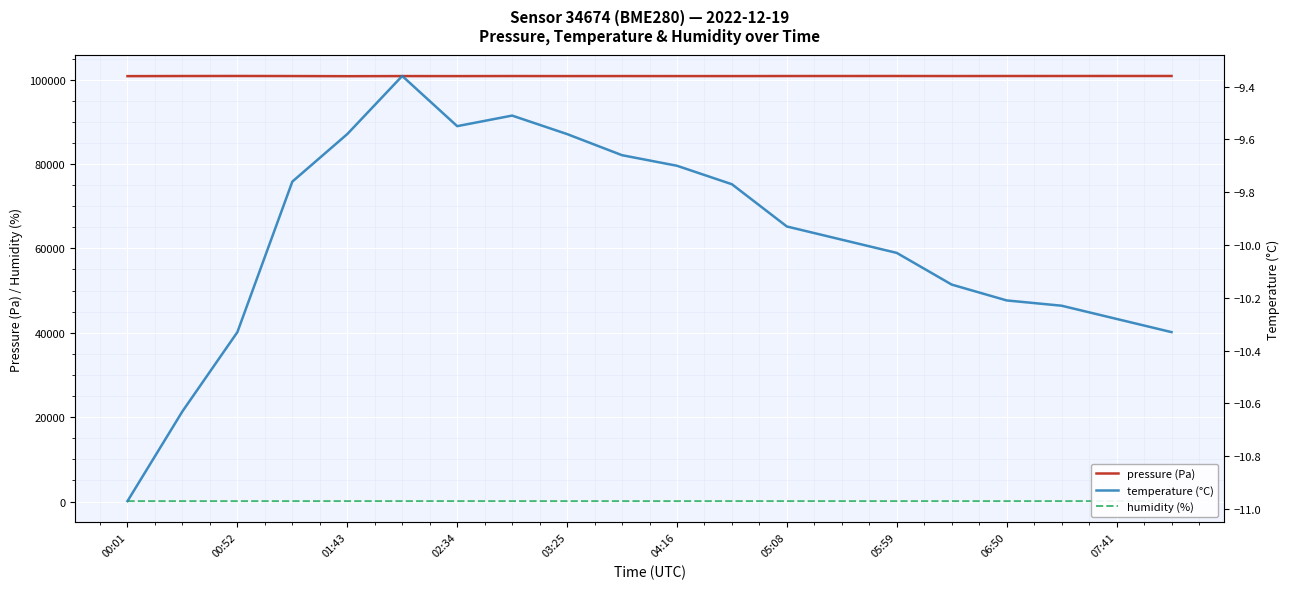

At which category does the chart reach its minimum across all series?

00:01